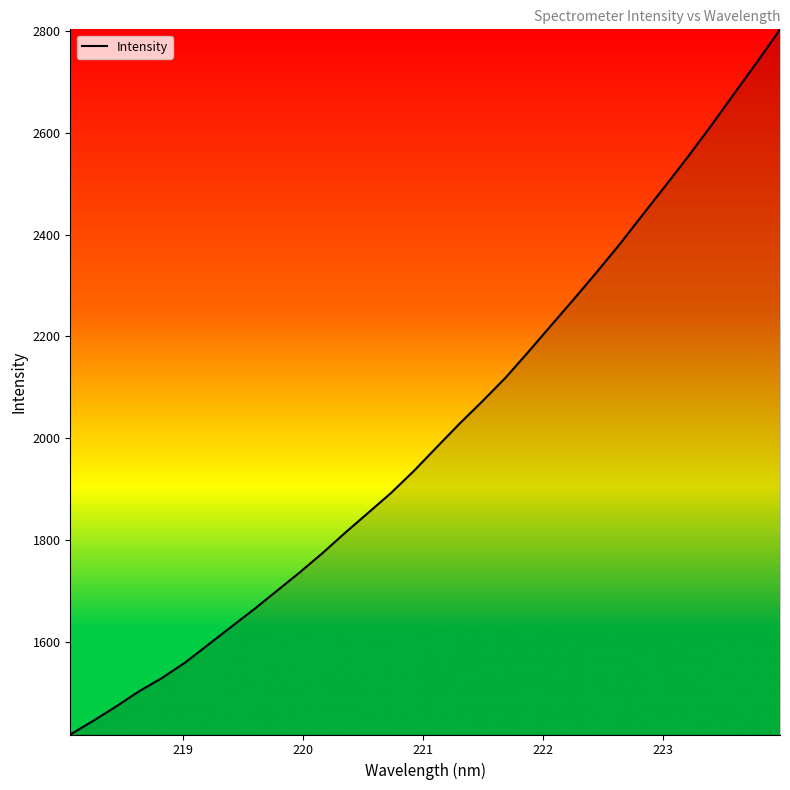

What is the minimum value shown in the chart?

1418.6